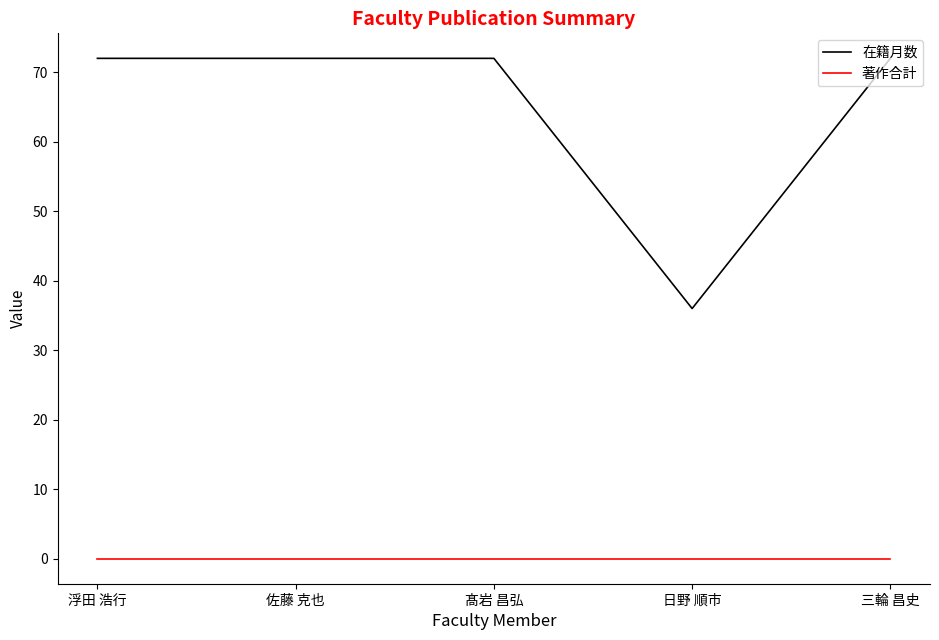

True or false: 在籍月数 and 著作合計 intersect in this chart.

False